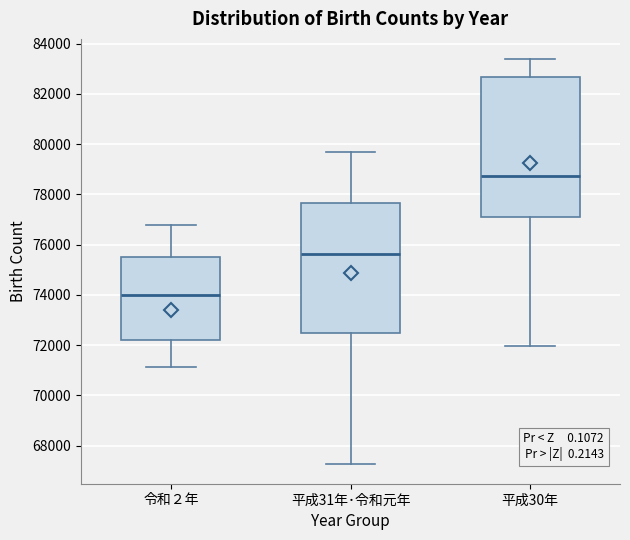

Reading left to right, transcribe this box plot: for each box, give where its median line is, the range the box spans, and where its two whiskers end, as read against the y-axis. The values are not printed on the chart, so give them approximately, as read against the axis.

令和２年: median 74000, box 72200 to 75600, whiskers 71200 to 76800
平成31年･令和元年: median 75600, box 72400 to 77600, whiskers 67200 to 79600
平成30年: median 78800, box 77200 to 82600, whiskers 72000 to 83400